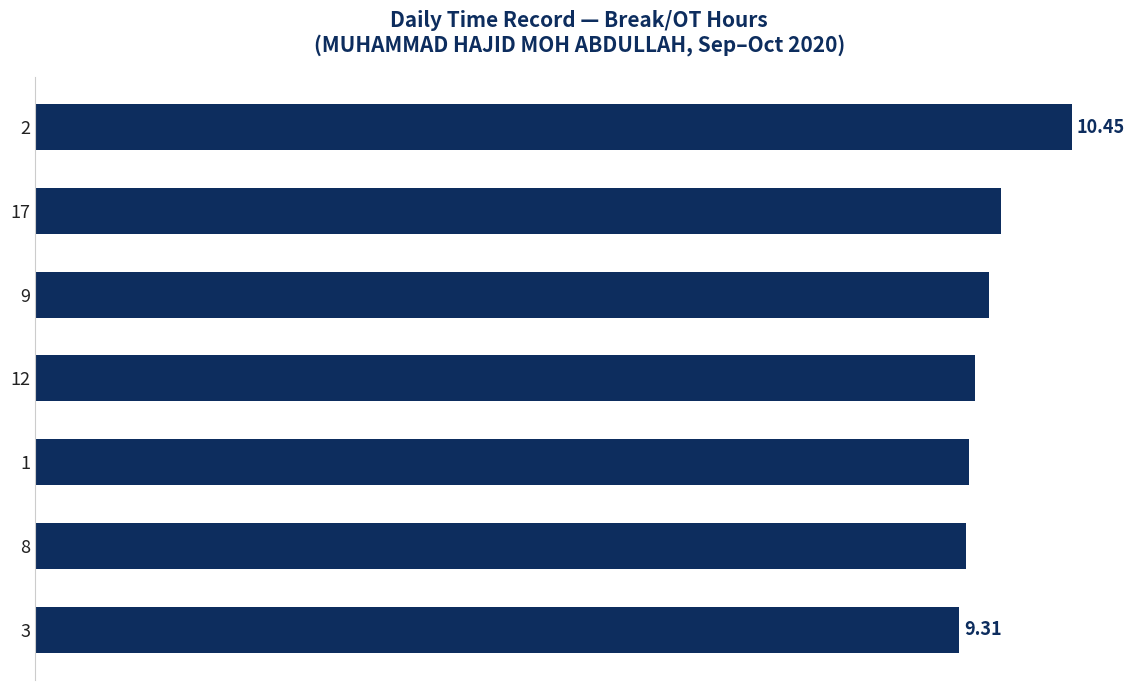

Does the chart contain any negative values?

No